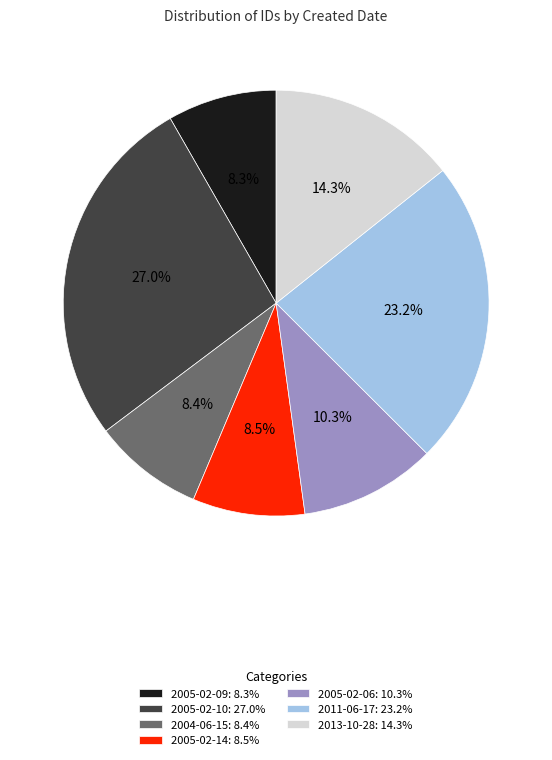

What is the ratio of the value at 2005-02-09: 8.3% to the value at 2005-02-14: 8.5%?

1.0